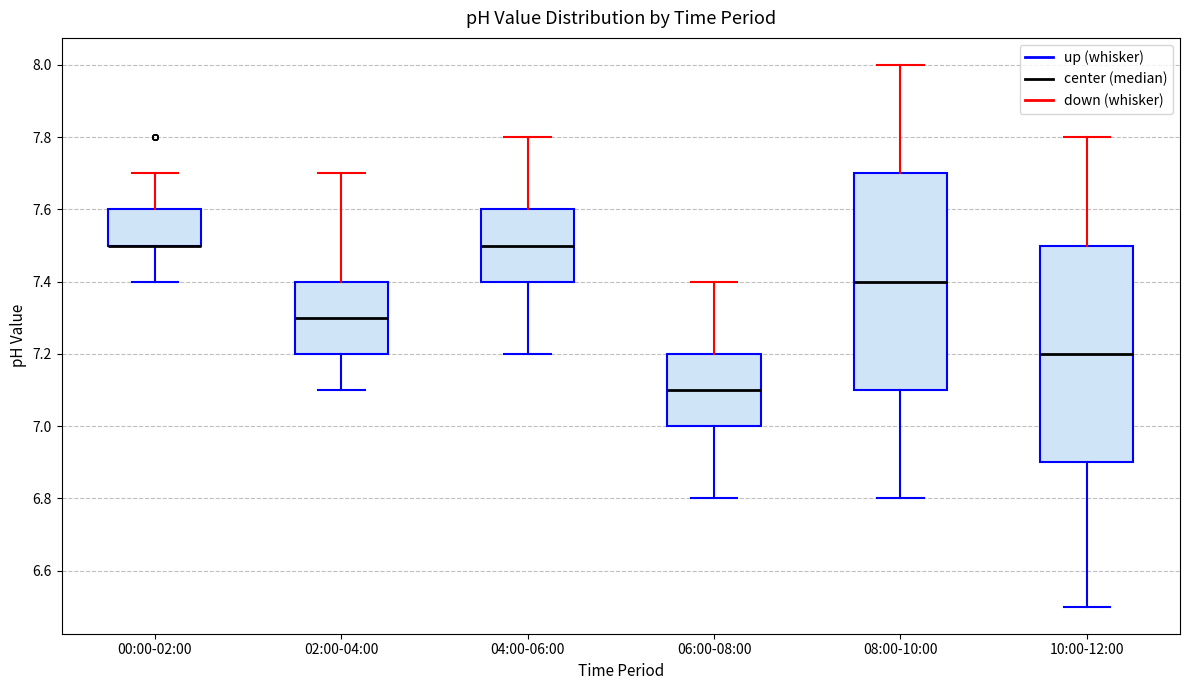

Reading left to right, transcribe this box plot: for each box, give where its median line is, the range the box spans, and where its two whiskers end, as read against the y-axis. The values are not printed on the chart, so give them approximately, as read against the axis.

00:00-02:00: median 7.5 (drawn on the box's lower edge), box 7.5 to 7.6, whiskers 7.4 to 7.7
02:00-04:00: median 7.3, box 7.2 to 7.4, whiskers 7.1 to 7.7
04:00-06:00: median 7.5, box 7.4 to 7.6, whiskers 7.2 to 7.8
06:00-08:00: median 7.1, box 7.0 to 7.2, whiskers 6.8 to 7.4
08:00-10:00: median 7.4, box 7.1 to 7.7, whiskers 6.8 to 8.0
10:00-12:00: median 7.2, box 6.9 to 7.5, whiskers 6.5 to 7.8